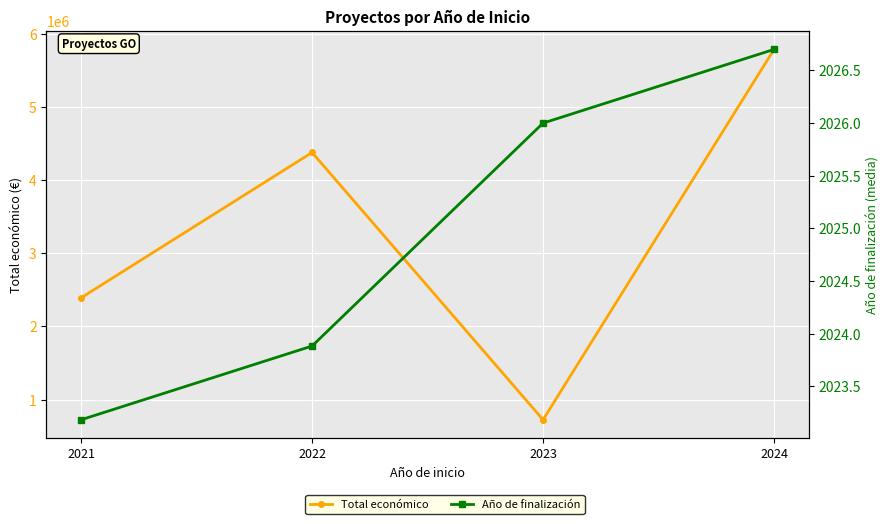

True or false: Total económico and Año de finalización intersect in this chart.

False